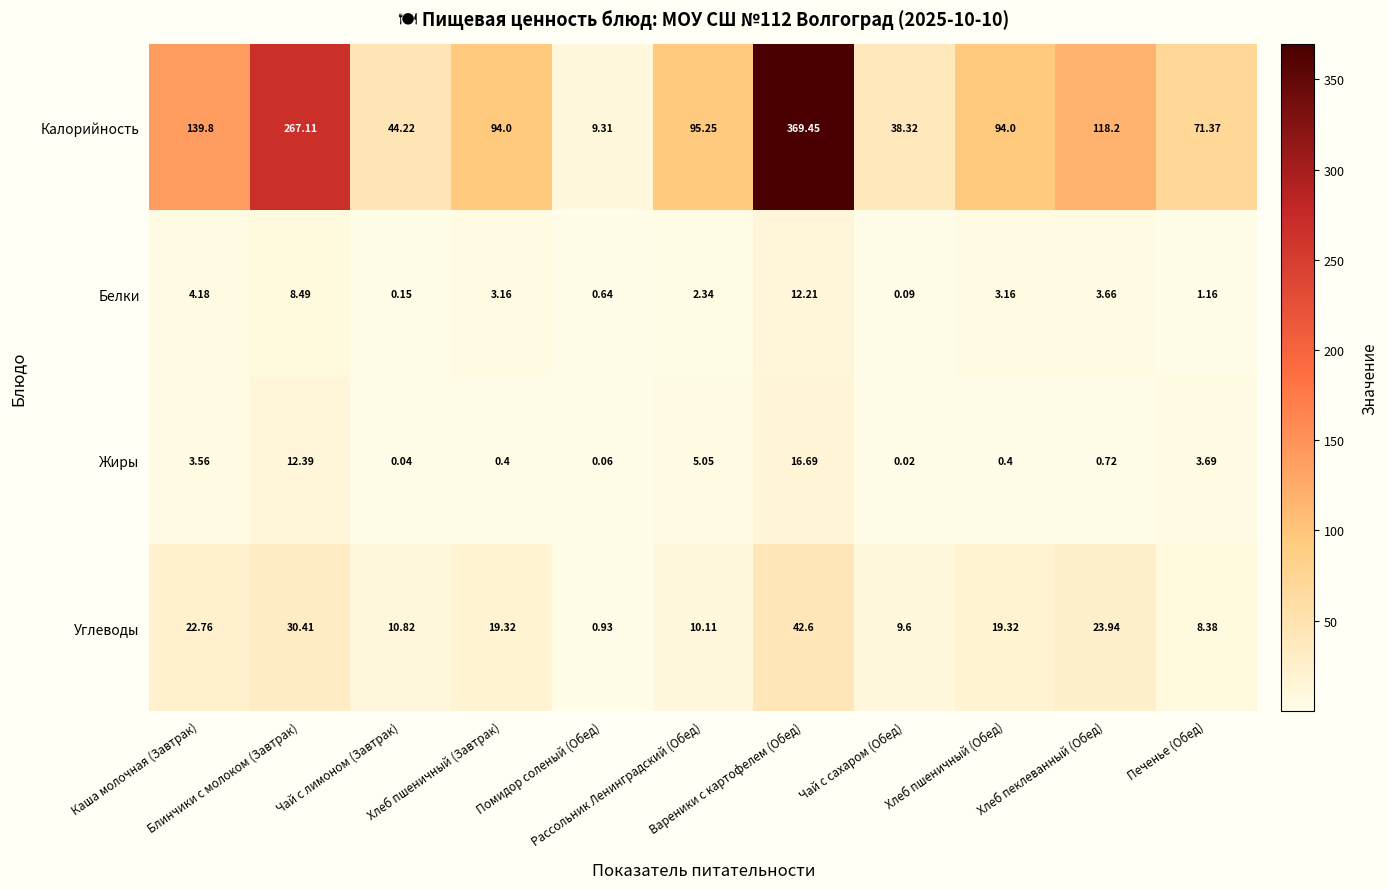

Rank the series by their maximum value, from lowest to highest.

Белки, Жиры, Углеводы, Калорийность